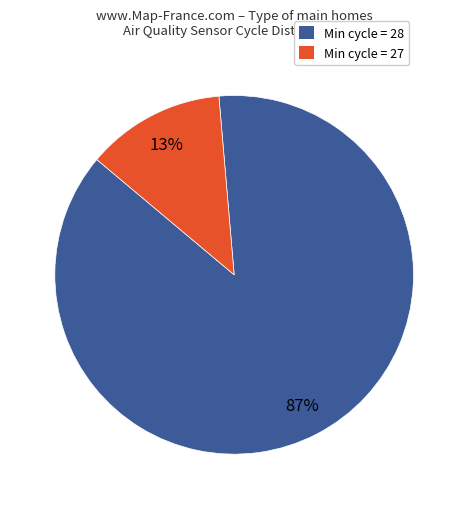

To the nearest percent, what is the combined percentage of Min cycle = 27 and Min cycle = 28?

100%